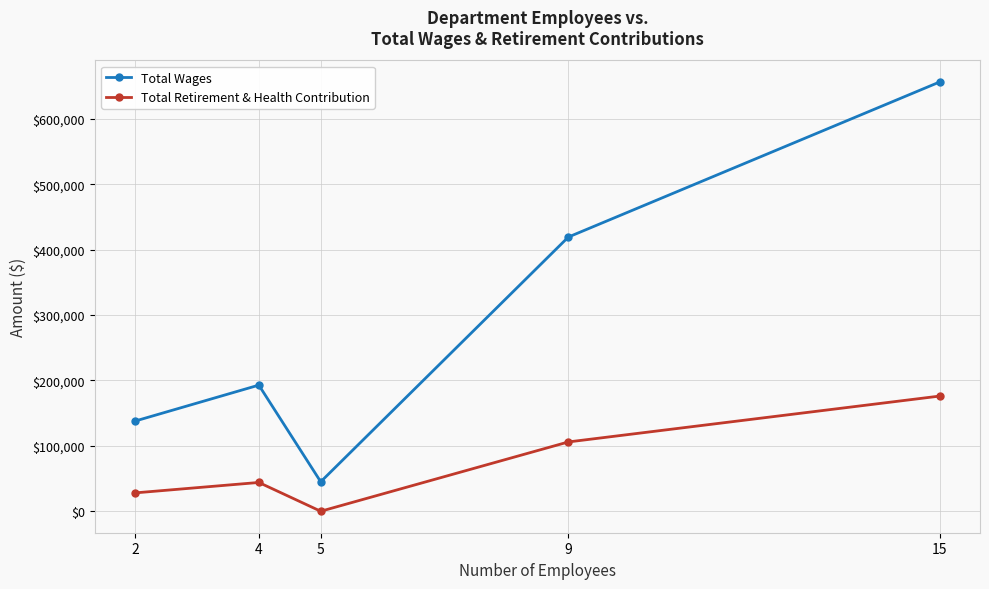

What is the approximate value of Total Wages at 2, to the nearest 100?

137900